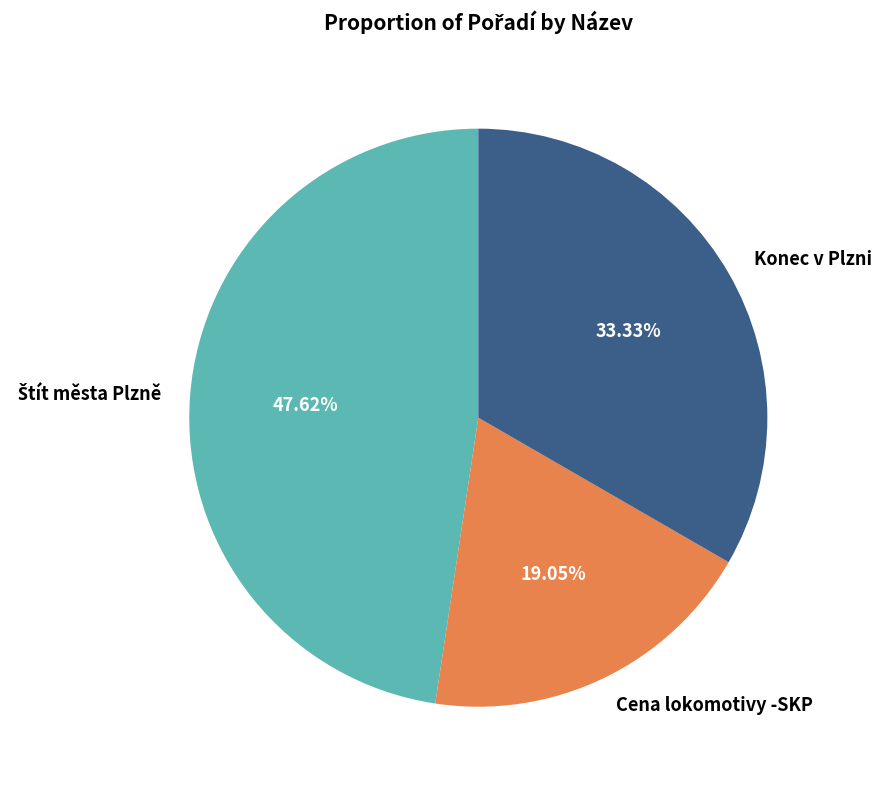

To the nearest percent, what percentage of the pie is Konec v Plzni?

33%